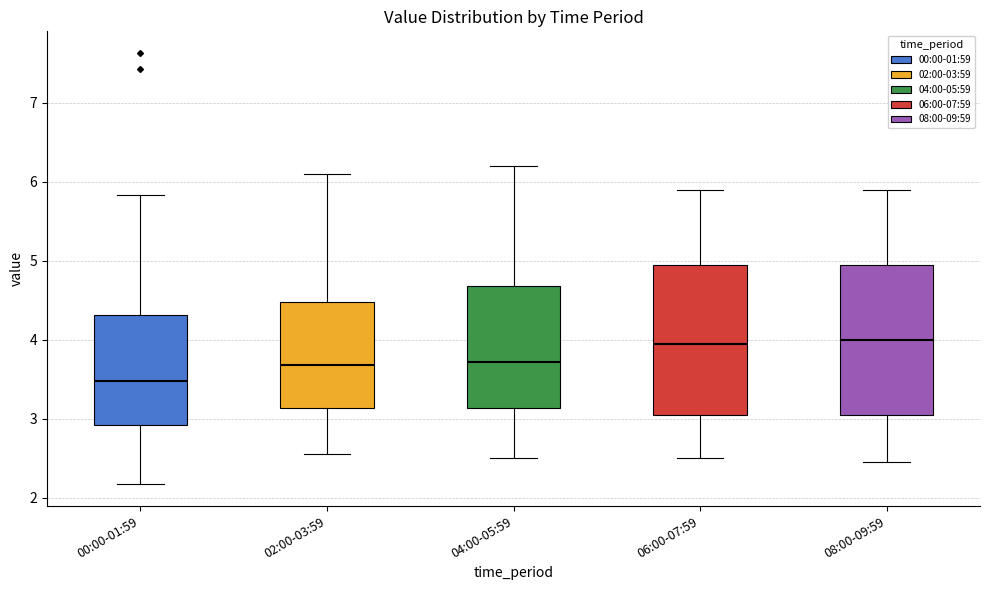

Reading left to right, transcribe this box plot: for each box, give where its median line is, the range the box spans, and where its two whiskers end, as read against the y-axis. The values are not printed on the chart, so give them approximately, as read against the axis.

00:00-01:59: median 3.5, box 2.9 to 4.3, whiskers 2.2 to 5.8
02:00-03:59: median 3.7, box 3.1 to 4.5, whiskers 2.6 to 6.1
04:00-05:59: median 3.7, box 3.1 to 4.7, whiskers 2.5 to 6.2
06:00-07:59: median 4.0, box 3.1 to 5.0, whiskers 2.5 to 5.9
08:00-09:59: median 4.0, box 3.1 to 5.0, whiskers 2.5 to 5.9